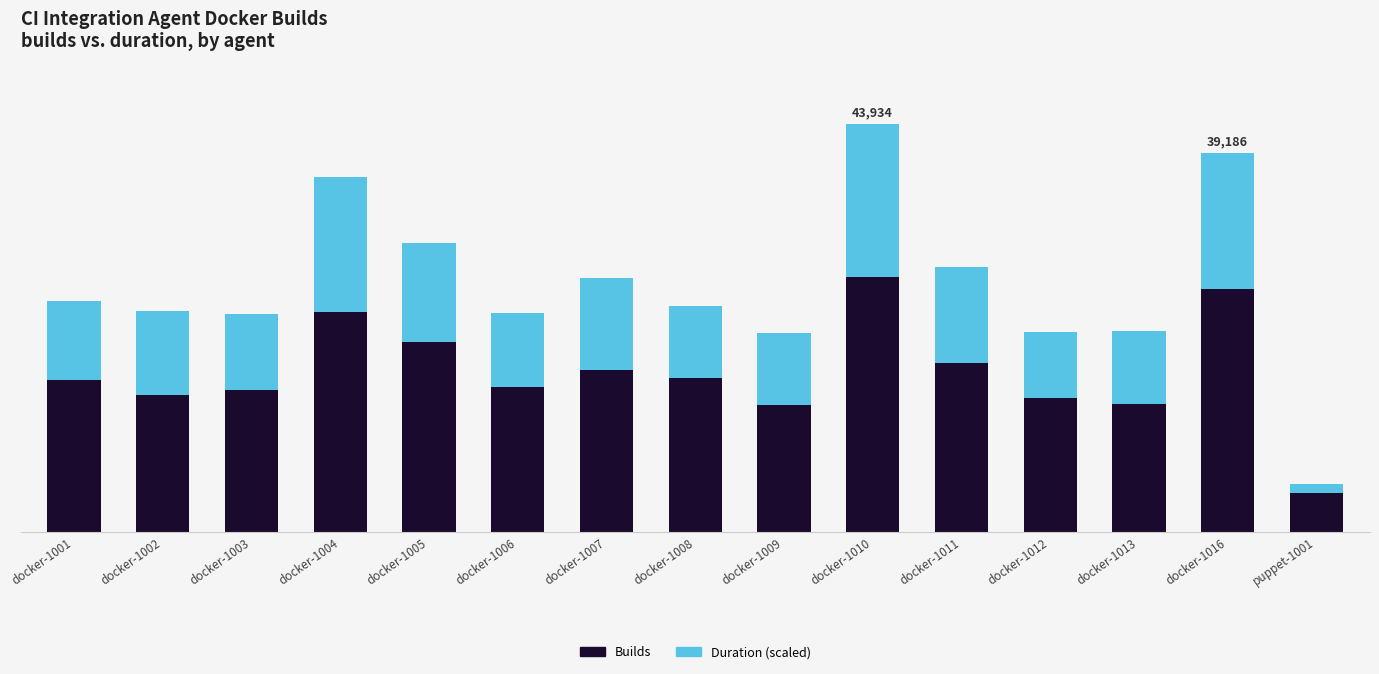

The value of Duration (scaled) at puppet-1001 is 502.0. True or false?

False